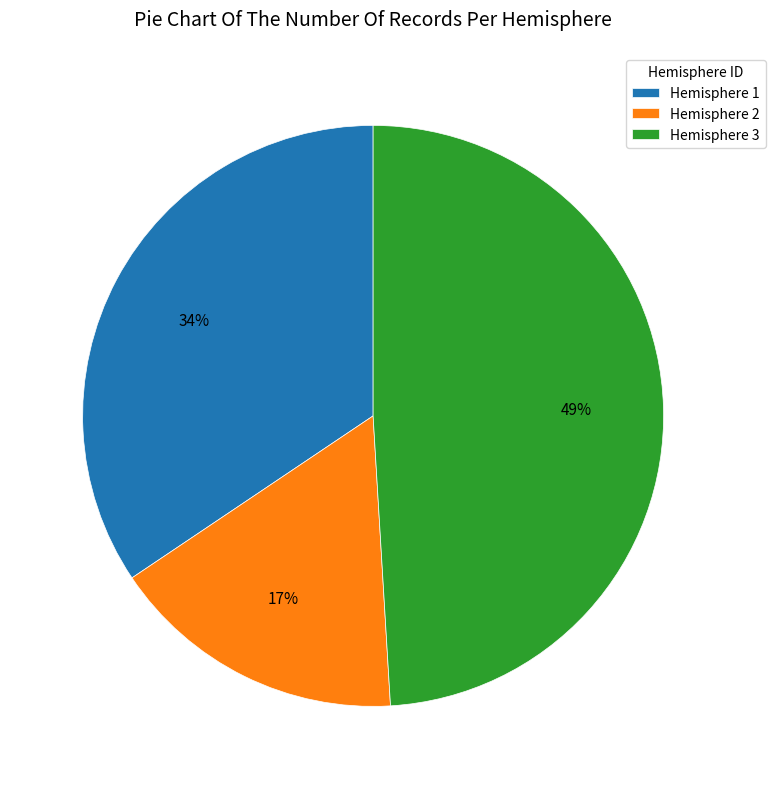

Rank the categories by value from highest to lowest.

Hemisphere 3, Hemisphere 1, Hemisphere 2